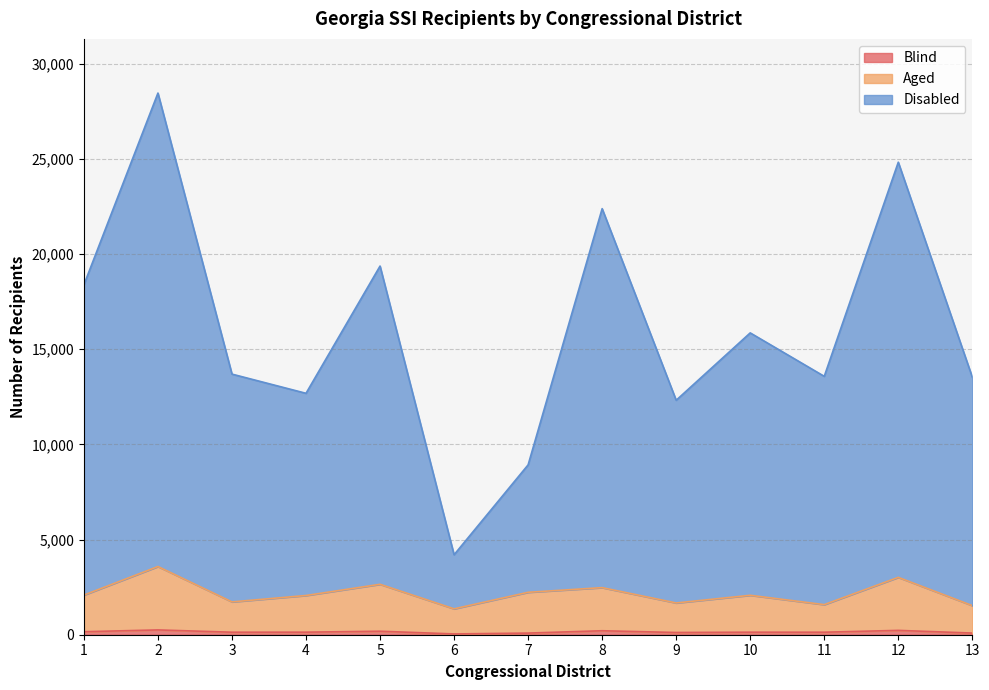

The value of Blind at 7 is 86. True or false?

True